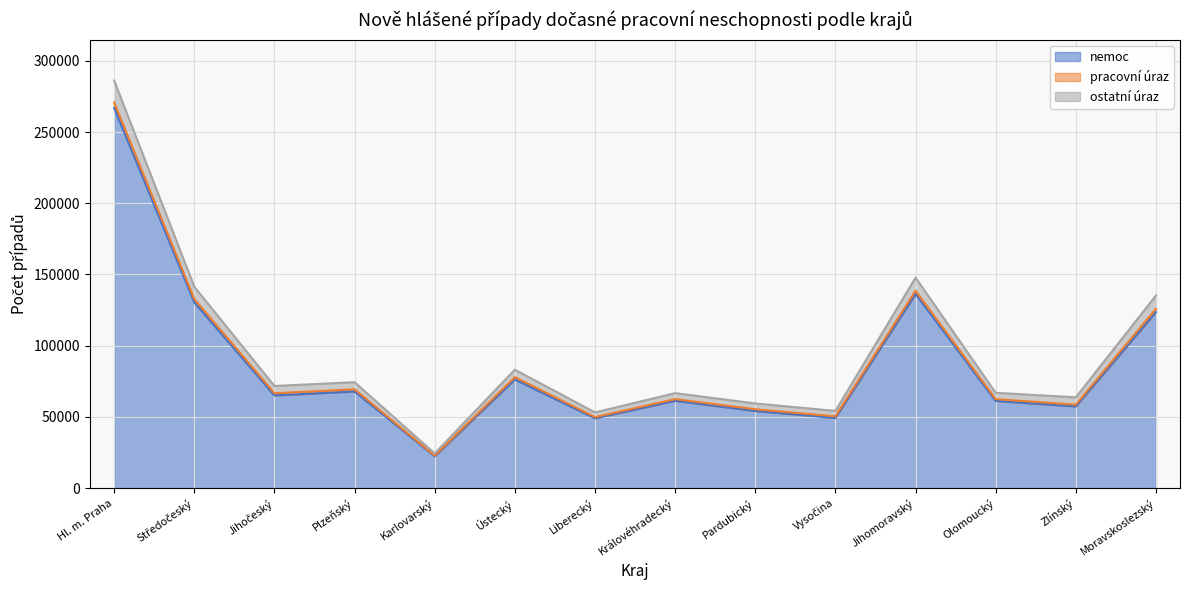

True or false: ostatní úraz has more than 0 points higher than both neighbors.

True